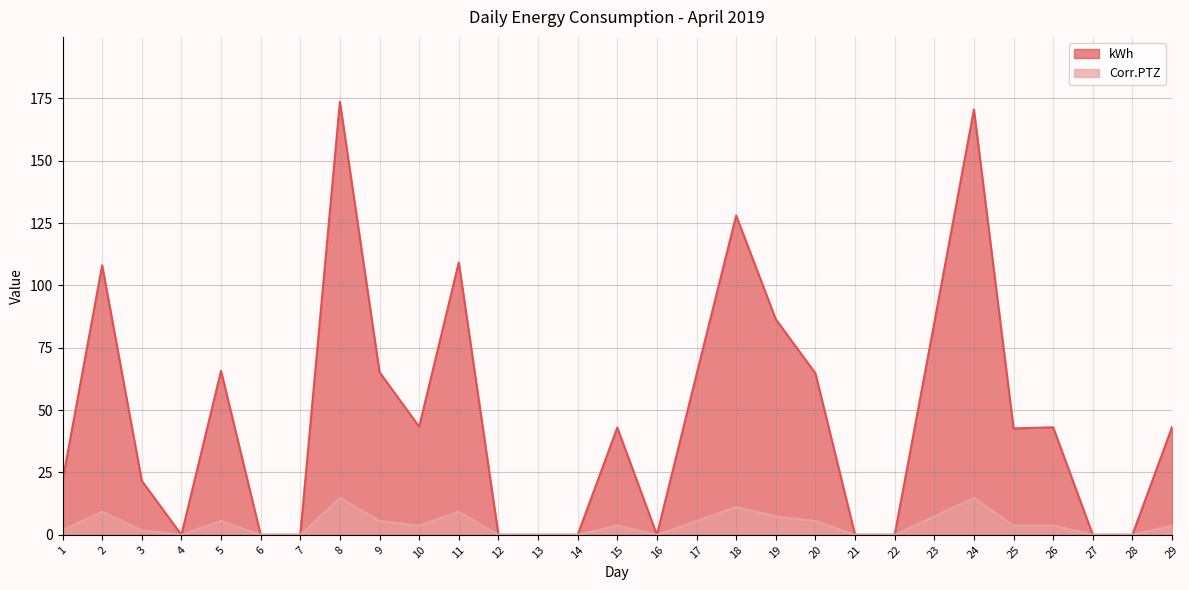

Which category has the lowest value across all series?

4